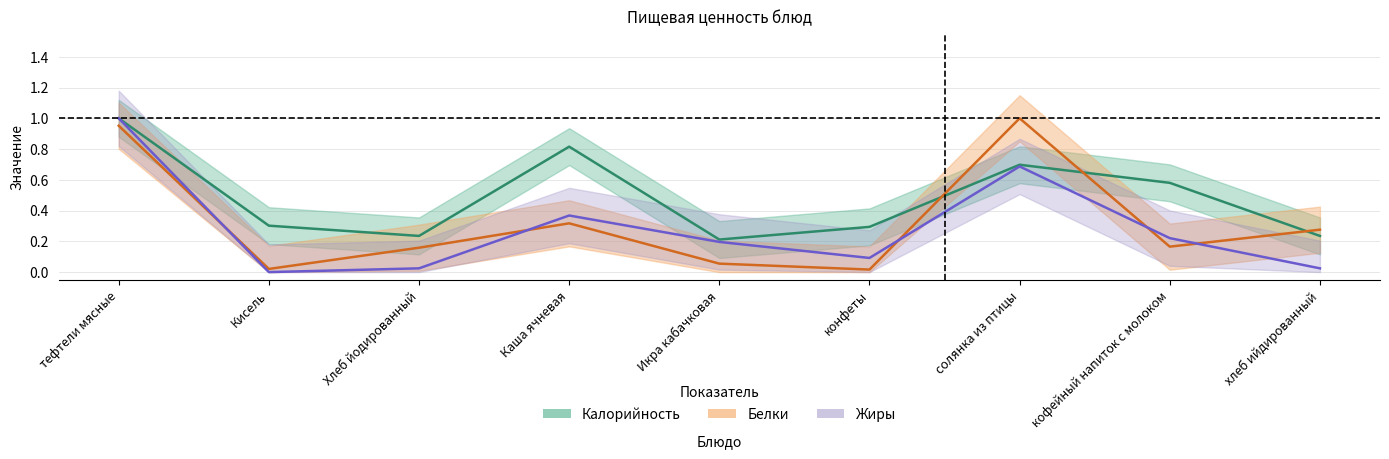

Reading left to right, list all the values displayed in this chart.

Калорийность: тефтели мясные=1.0	Кисель=0.3	Хлеб йодированный=0.2	Каша ячневая=0.8	Икра кабачковая=0.2	конфеты=0.3	солянка из птицы=0.7	кофейный напиток с молоком=0.6	хлеб ийдированный=0.2
Белки: тефтели мясные=1.0	Кисель=0.0	Хлеб йодированный=0.2	Каша ячневая=0.3	Икра кабачковая=0.1	конфеты=0.0	солянка из птицы=1.0	кофейный напиток с молоком=0.2	хлеб ийдированный=0.3
Жиры: тефтели мясные=1.0	Кисель=0.0	Хлеб йодированный=0.0	Каша ячневая=0.4	Икра кабачковая=0.2	конфеты=0.1	солянка из птицы=0.7	кофейный напиток с молоком=0.2	хлеб ийдированный=0.0